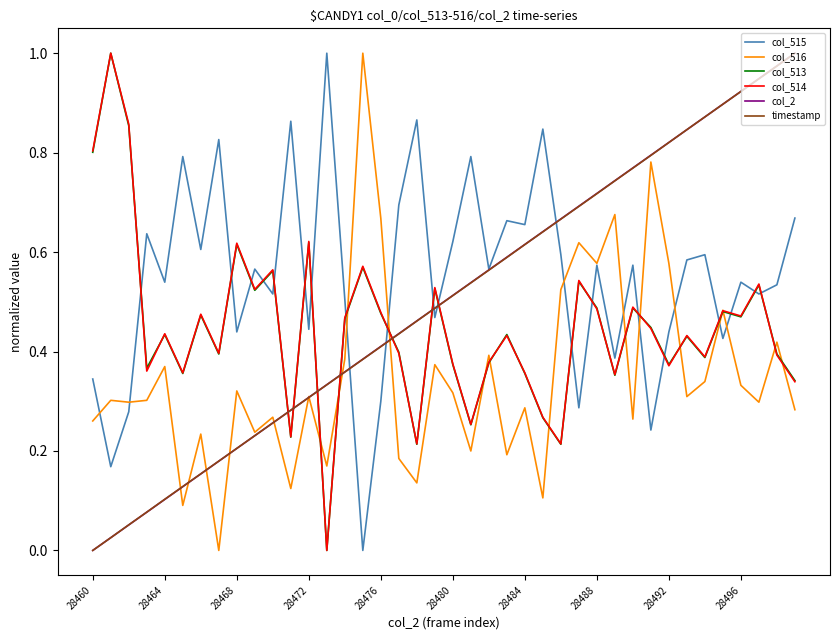

True or false: col_514 and col_515 intersect in this chart.

True